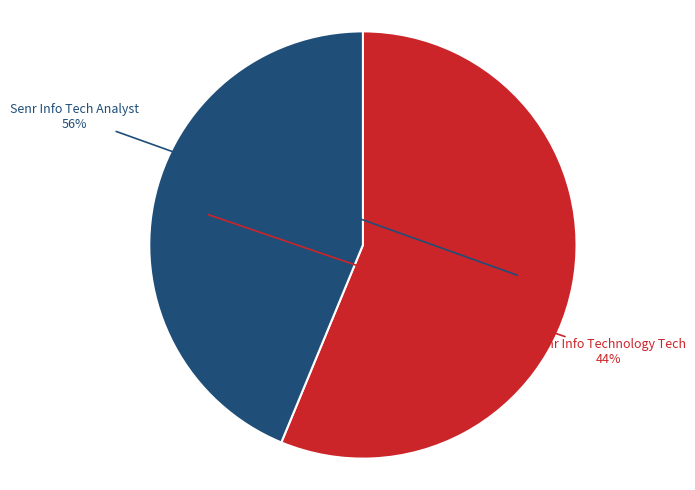

To the nearest percent, what percentage of the pie is Senr Info Technology Tech?

44%